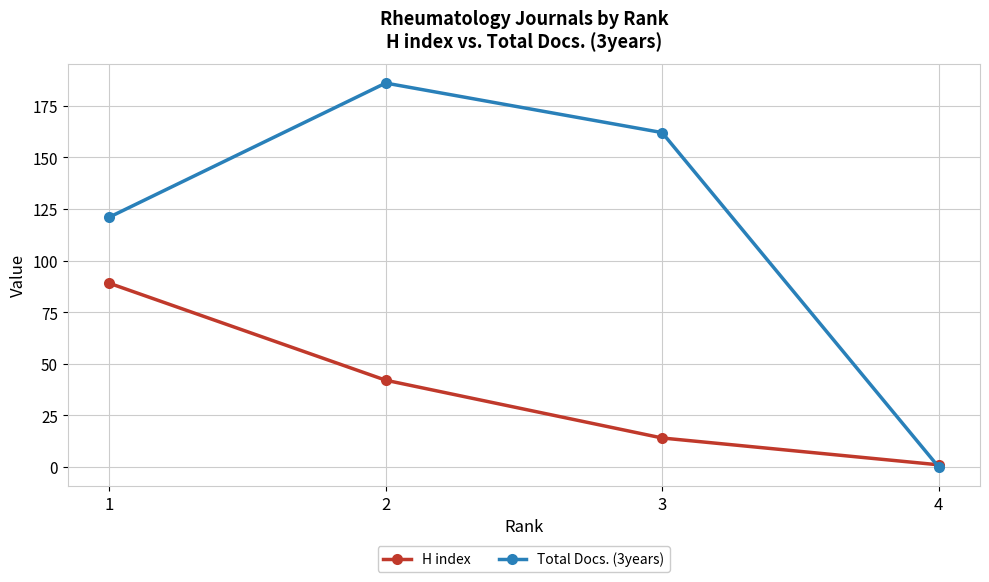

How many intersections are there between H index and Total Docs. (3years)?

1